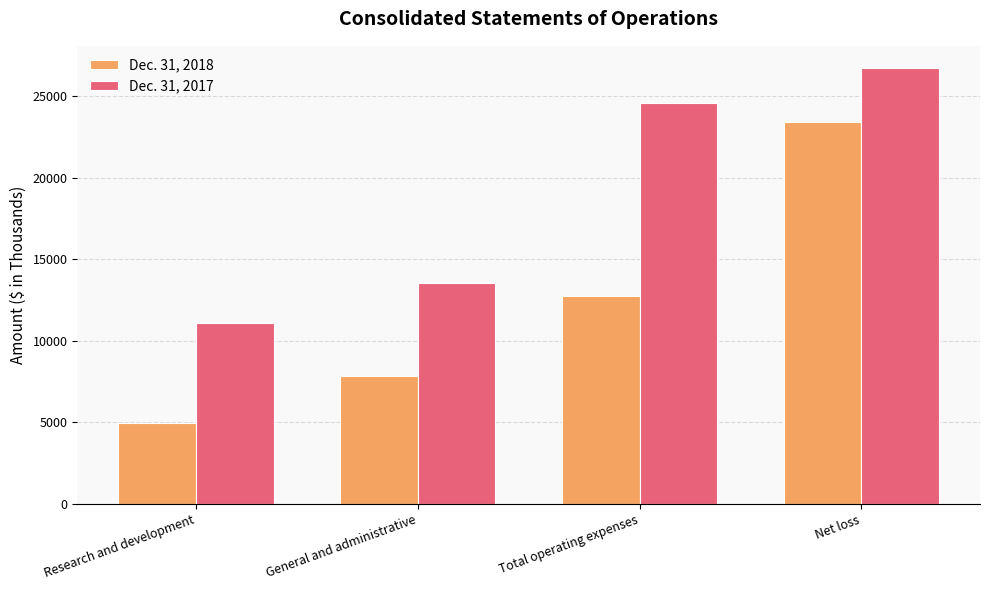

Which series changed the most between General and administrative and Total operating expenses?

Dec. 31, 2017